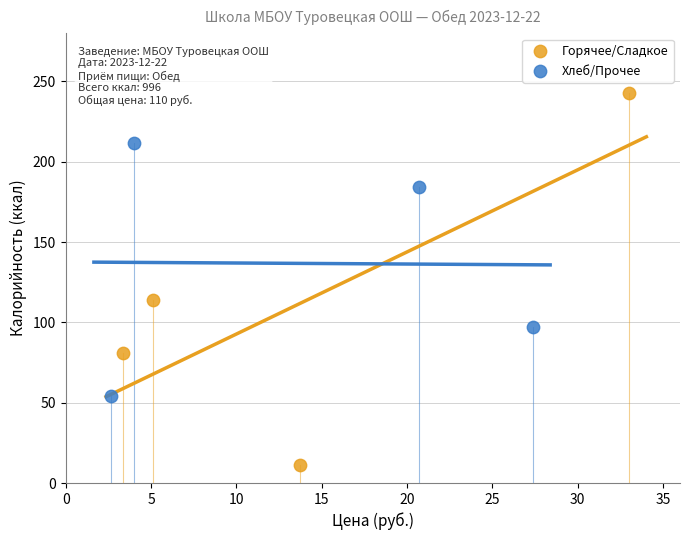

Which series contains the lowest Y value?

Горячее/Сладкое